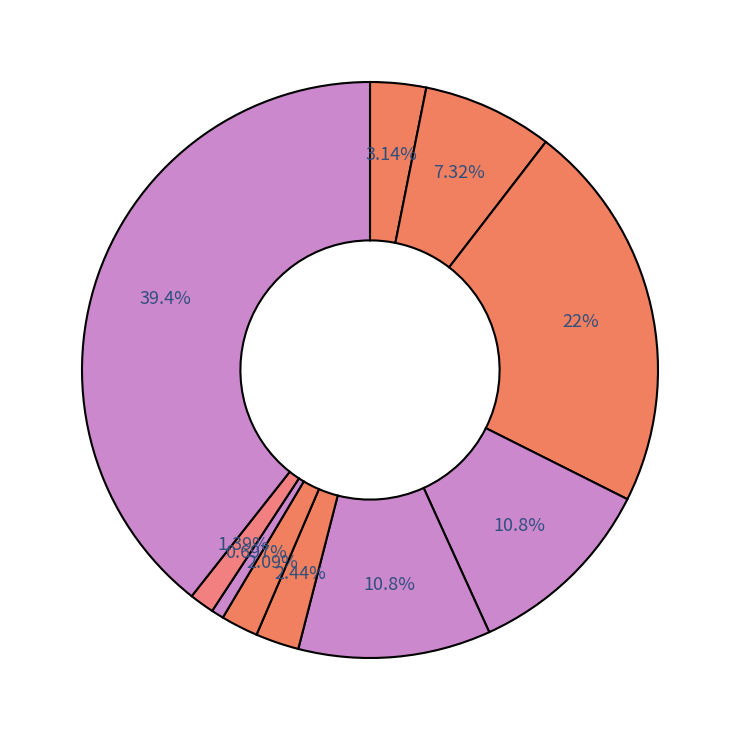

How many slices are in this pie chart?

10